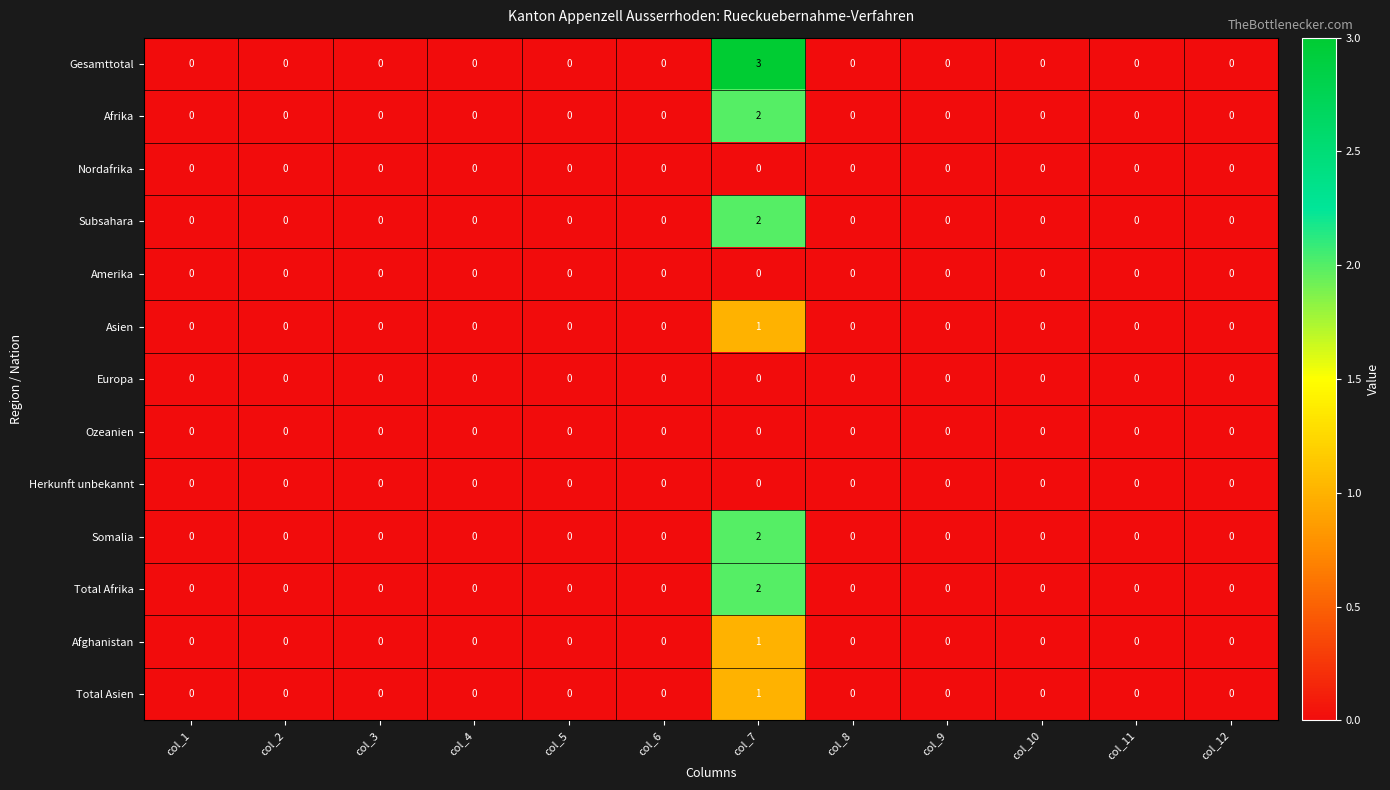

At which category is the sum across all series the highest?

col_7